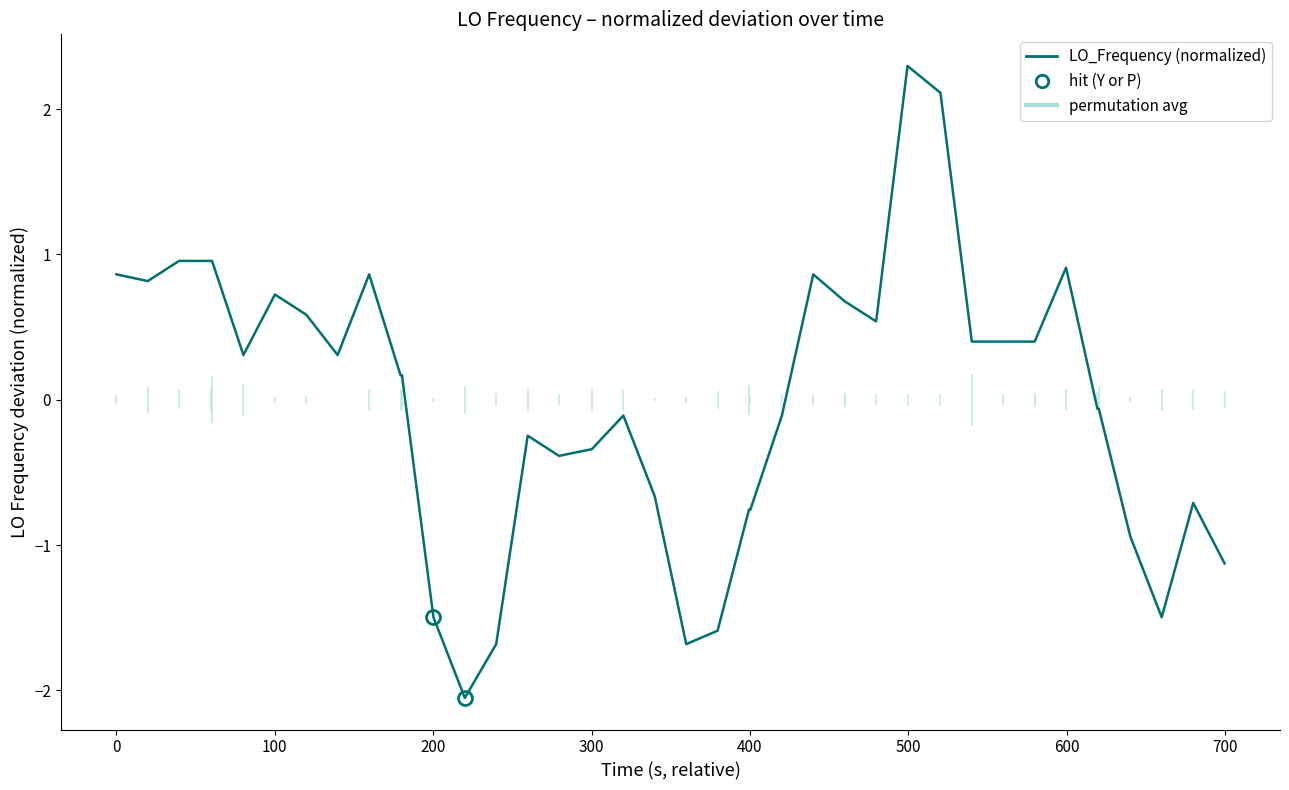

How many data points does each series have?

40